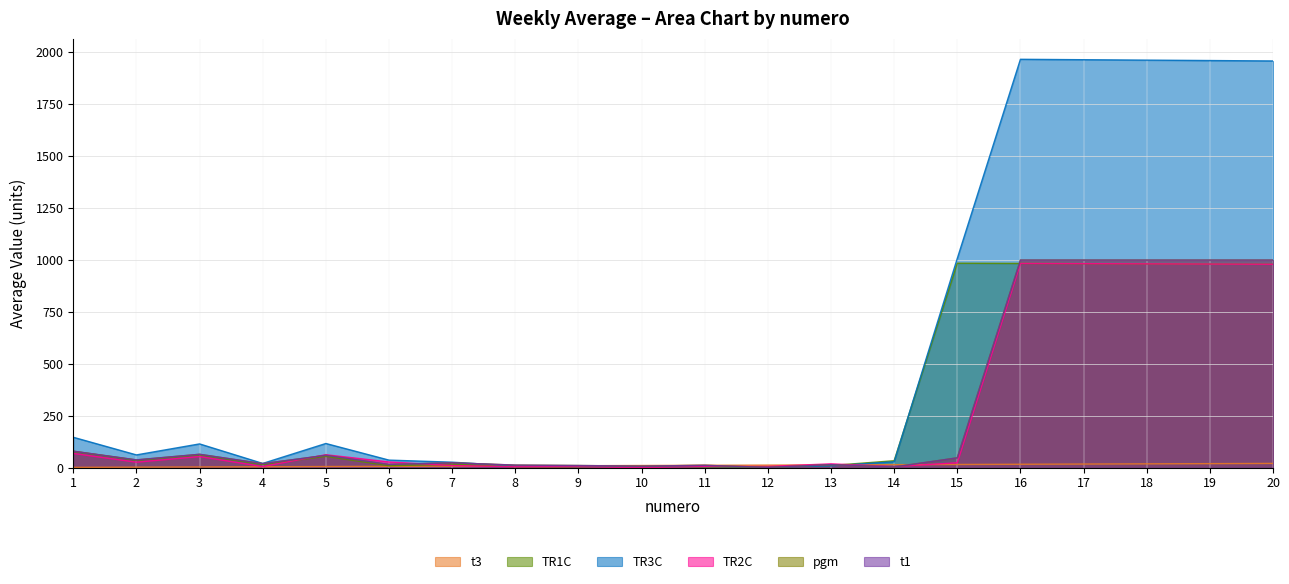

Between 4 and 14, which series saw the biggest shift?

TR1C